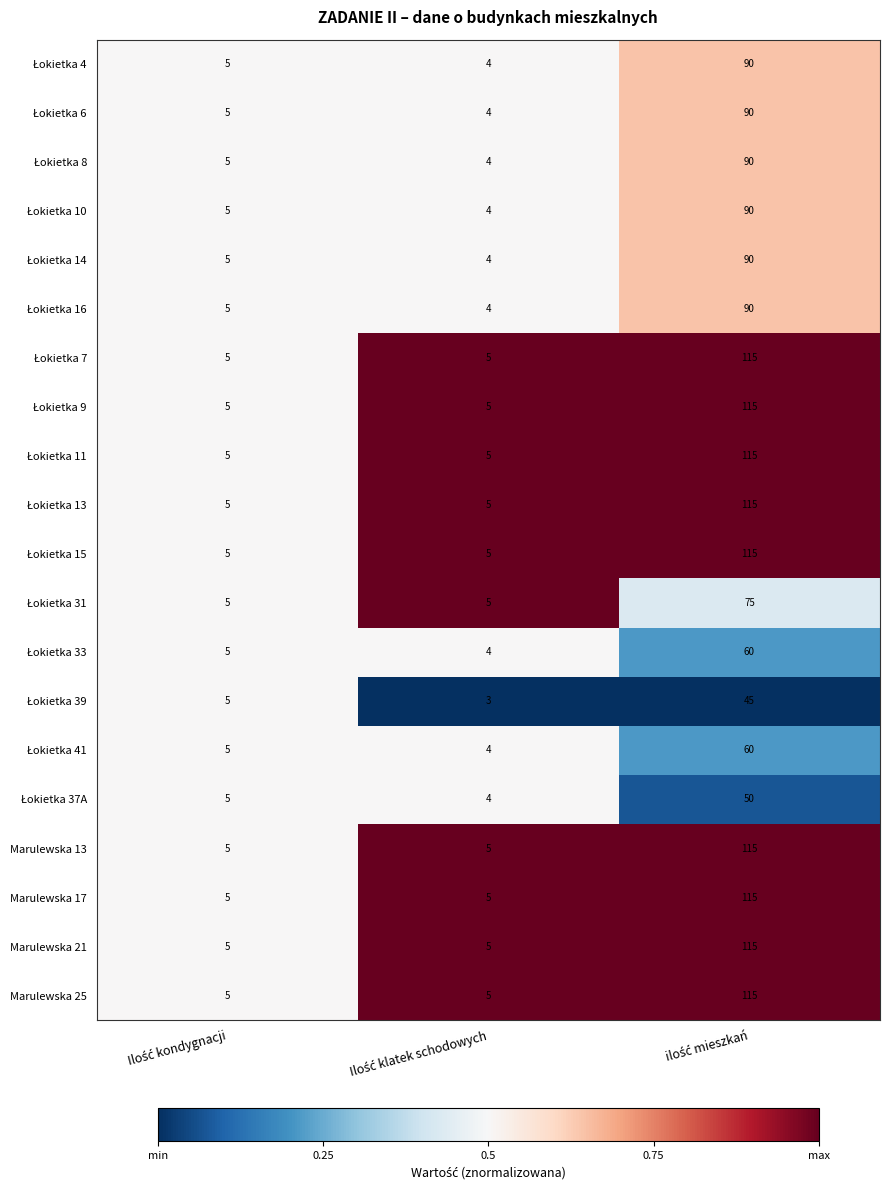

What is the minimum value for Marulewska 13?

5